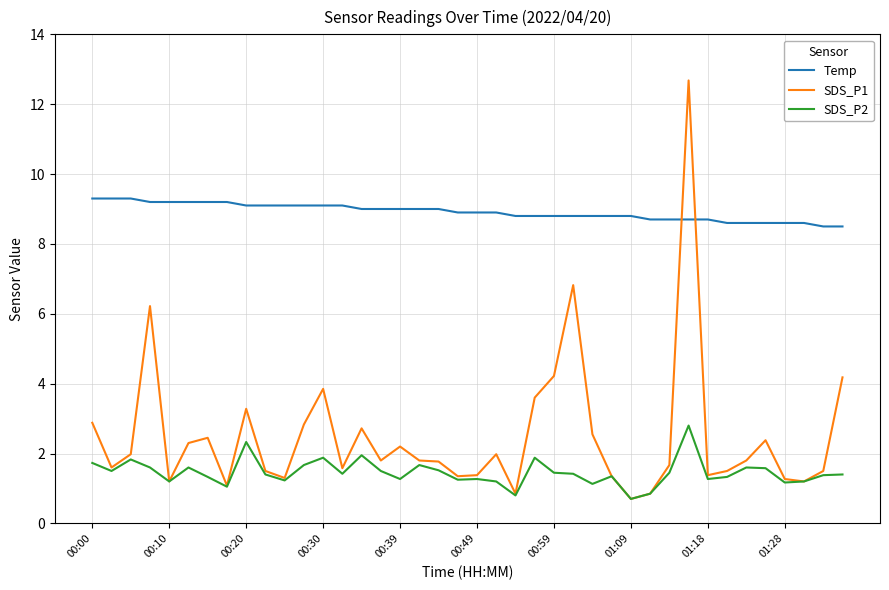

What are all the series names shown in the legend?

Temp, SDS_P1, SDS_P2